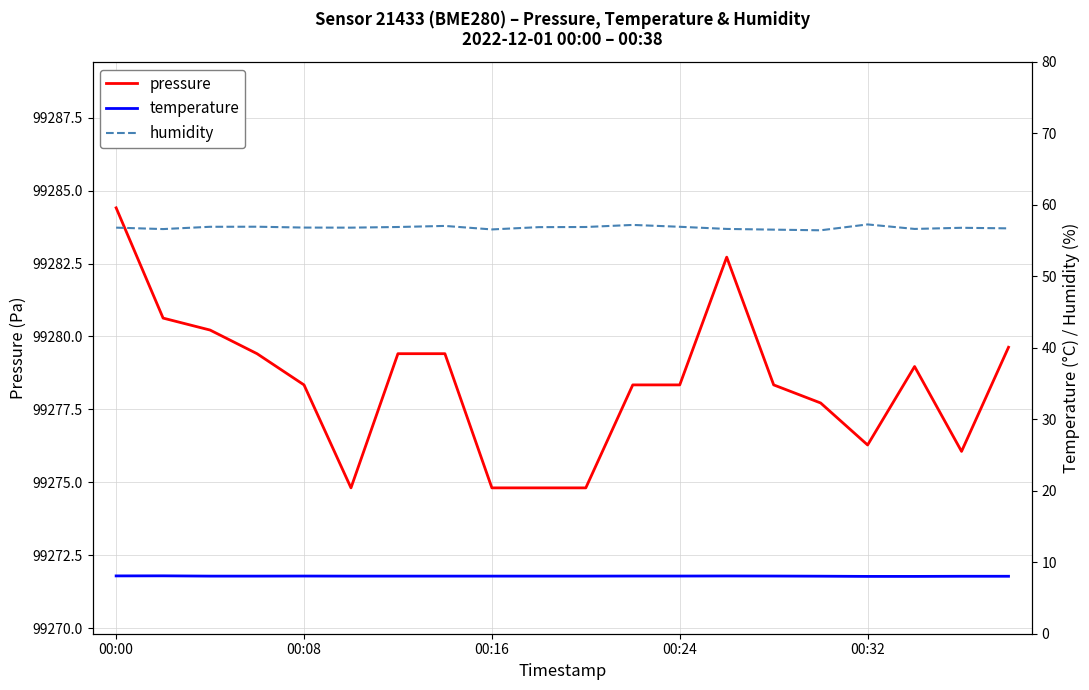

The temperature series shows 8.1 at 00:00. True or false?

True